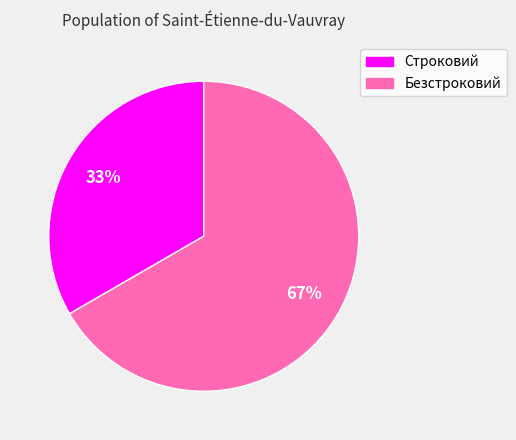

Is Безстроковий the majority of the pie?

Yes